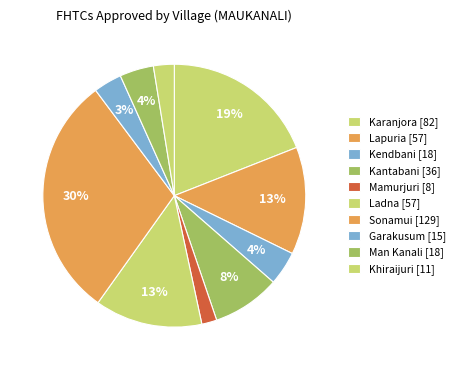

Count the number of slices in the pie.

10